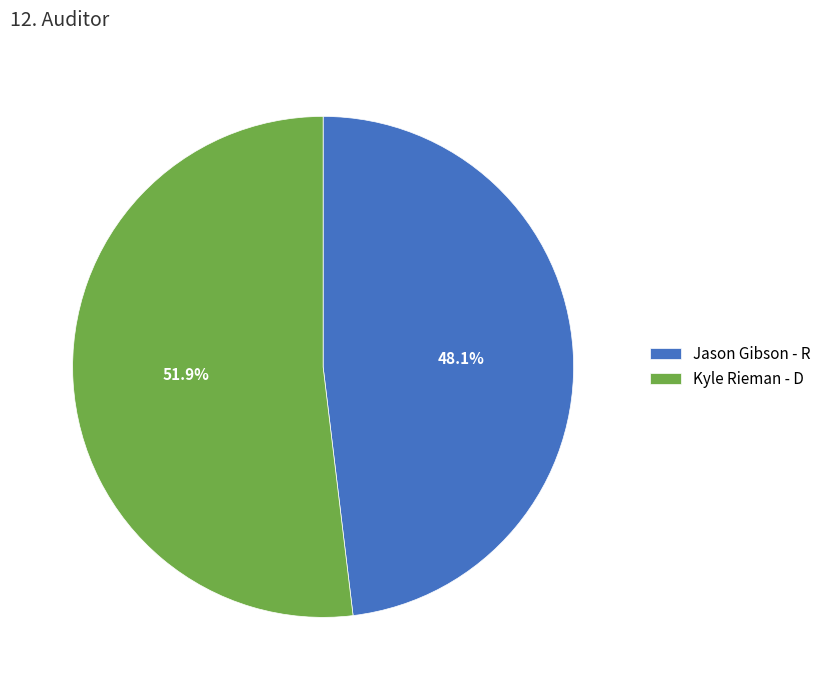

Which has a higher value, Kyle Rieman - D or Jason Gibson - R?

Kyle Rieman - D